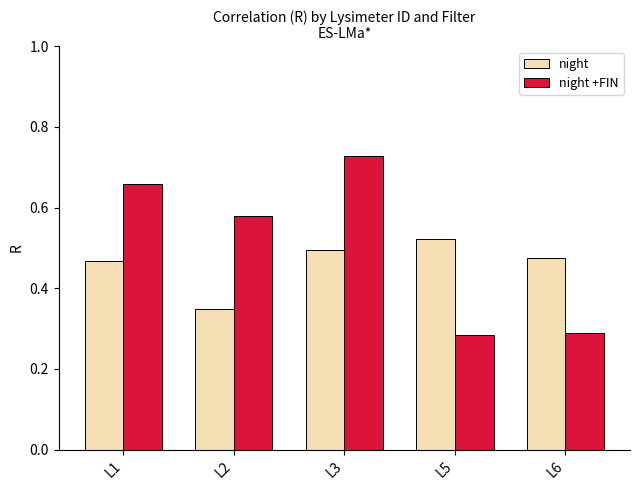

What is the spread (max minus min) of values at L3?

0.2